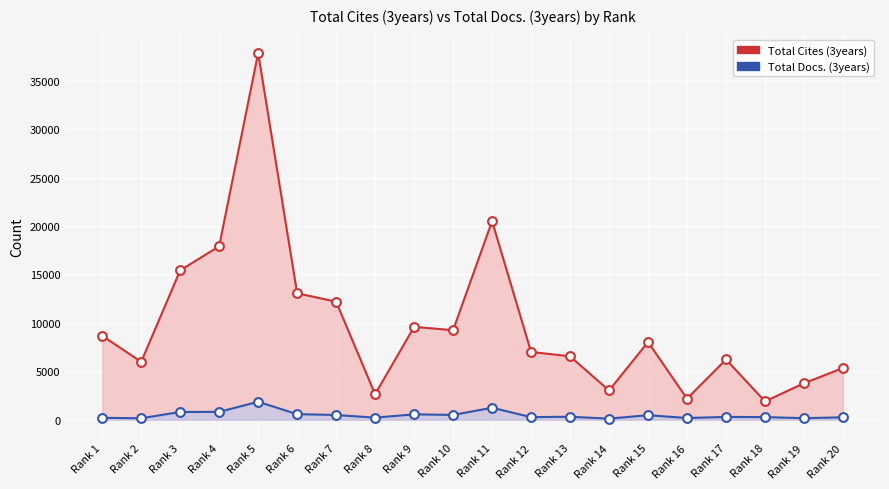

What are all the series names shown in the legend?

Total Cites (3years), Total Docs. (3years)